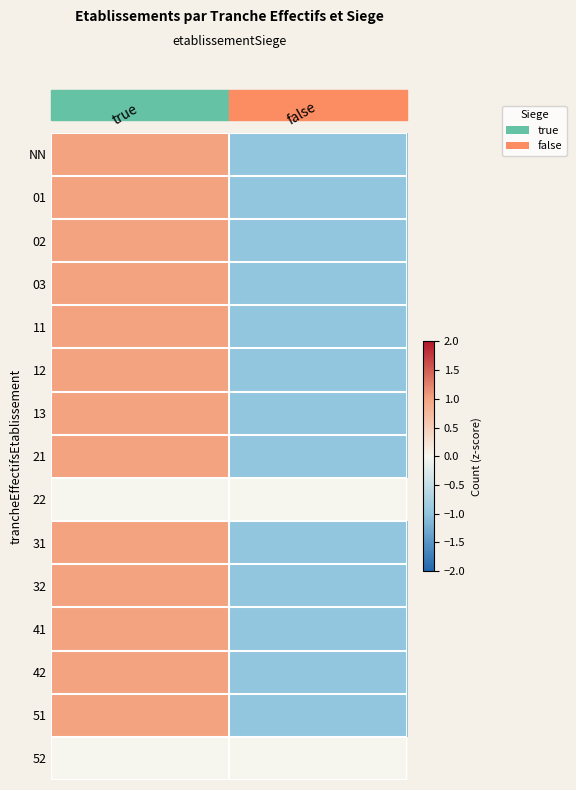

Which label corresponds to the largest value in the chart?

true